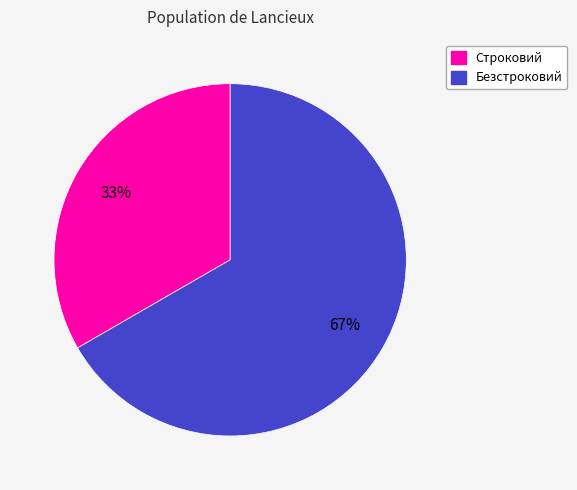

Between Безстроковий and Строковий, which is larger?

Безстроковий